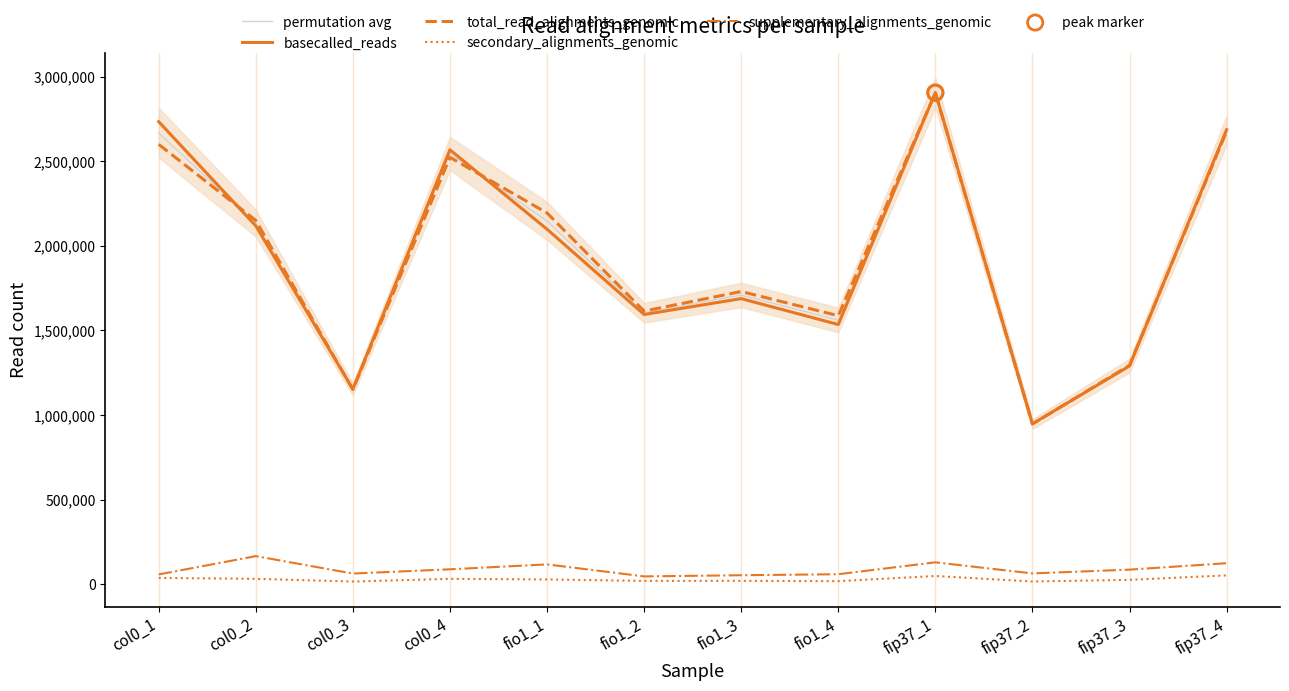

What is the total value across all series at col0_2?

6599751.5